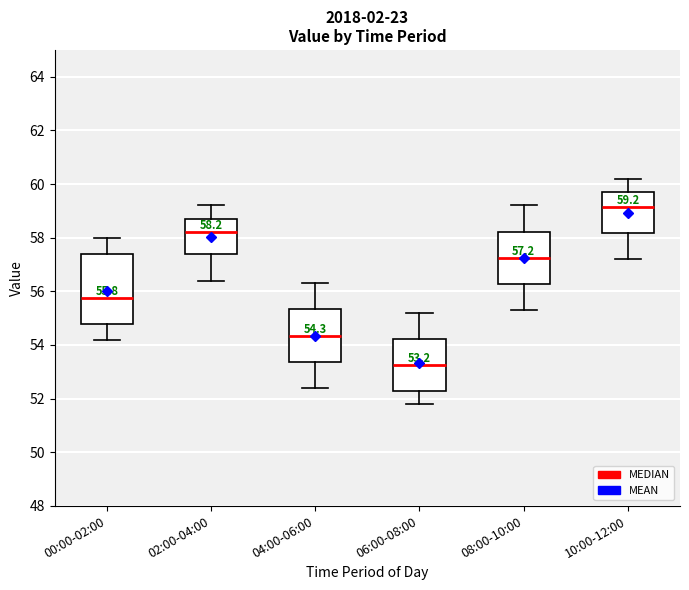

Which box has the lowest median line?

06:00-08:00